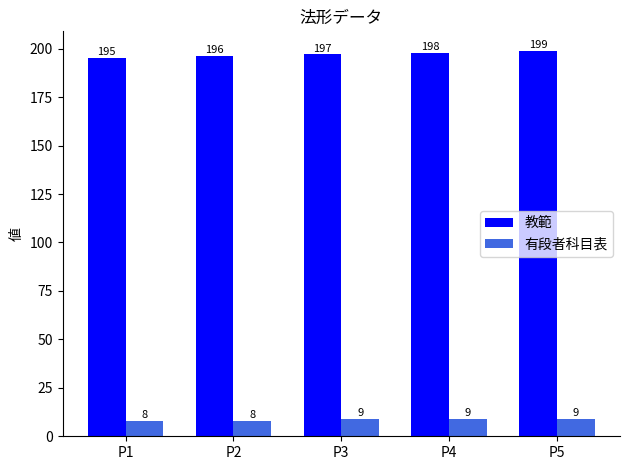

What is the value of the 有段者科目表 bar at the 3rd from the left?

9